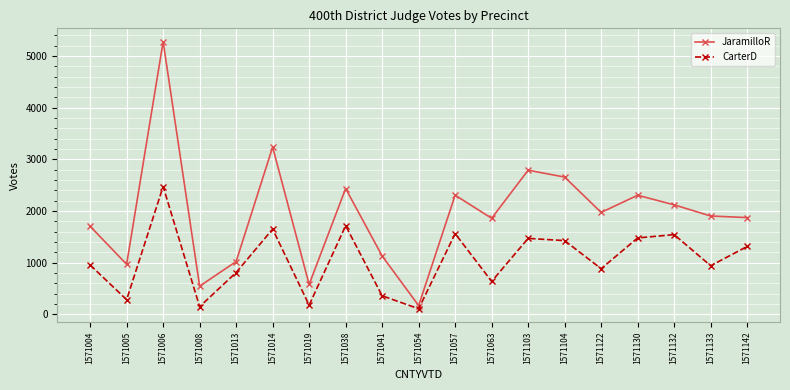

True or false: CarterD has more than 2 interior local peaks.

True